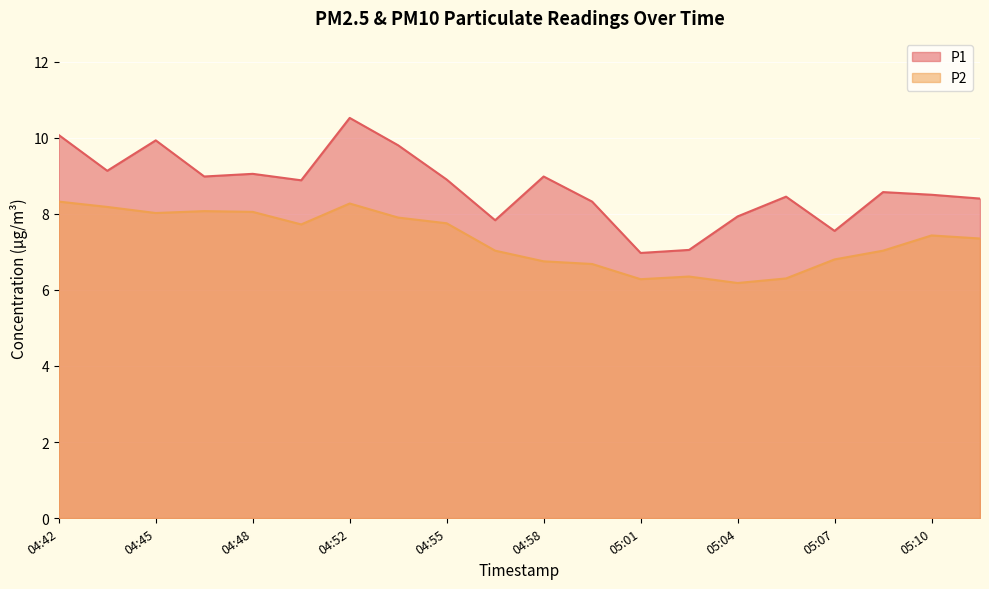

Reading left to right, list all the values displayed in this chart.

P1: 04:42=10.1	04:44=9.1	04:45=9.9	04:47=9.0	04:48=9.1	04:50=8.9	04:52=10.5	04:53=9.8	04:55=8.9	04:56=7.8	04:58=9.0	04:59=8.3	05:01=7.0	05:02=7.0	05:04=7.9	05:05=8.4	05:07=7.5	05:08=8.6	05:10=8.5	05:11=8.4
P2: 04:42=8.3	04:44=8.2	04:45=8.0	04:47=8.1	04:48=8.1	04:50=7.7	04:52=8.3	04:53=7.9	04:55=7.8	04:56=7.0	04:58=6.8	04:59=6.7	05:01=6.3	05:02=6.3	05:04=6.2	05:05=6.3	05:07=6.8	05:08=7.0	05:10=7.4	05:11=7.3